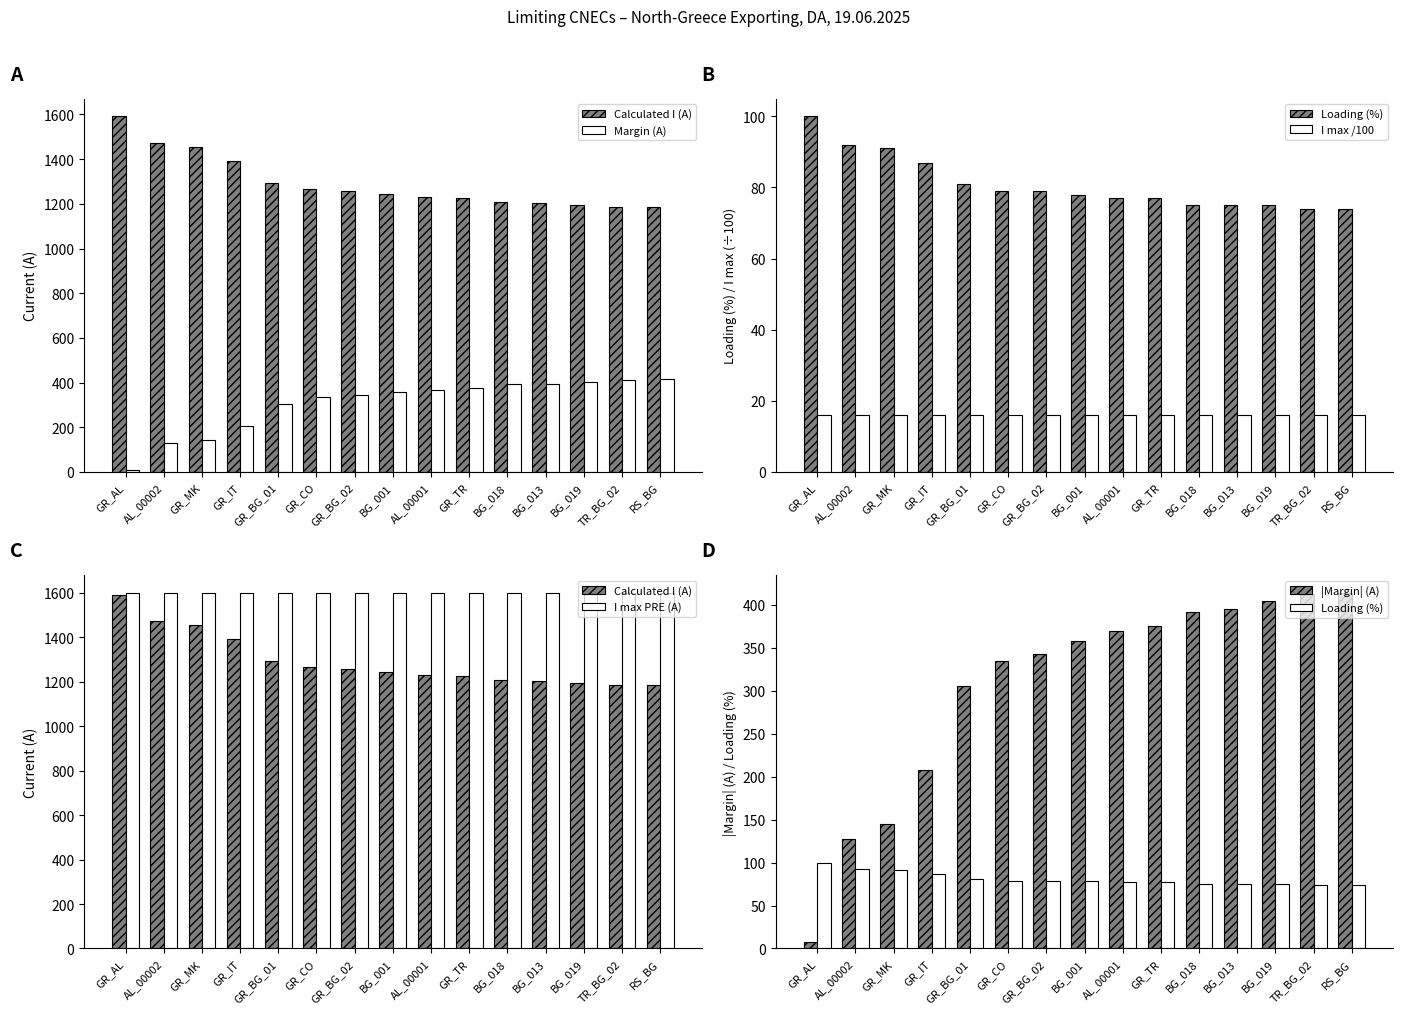

At which category is the sum across all series the highest?

RS_BG